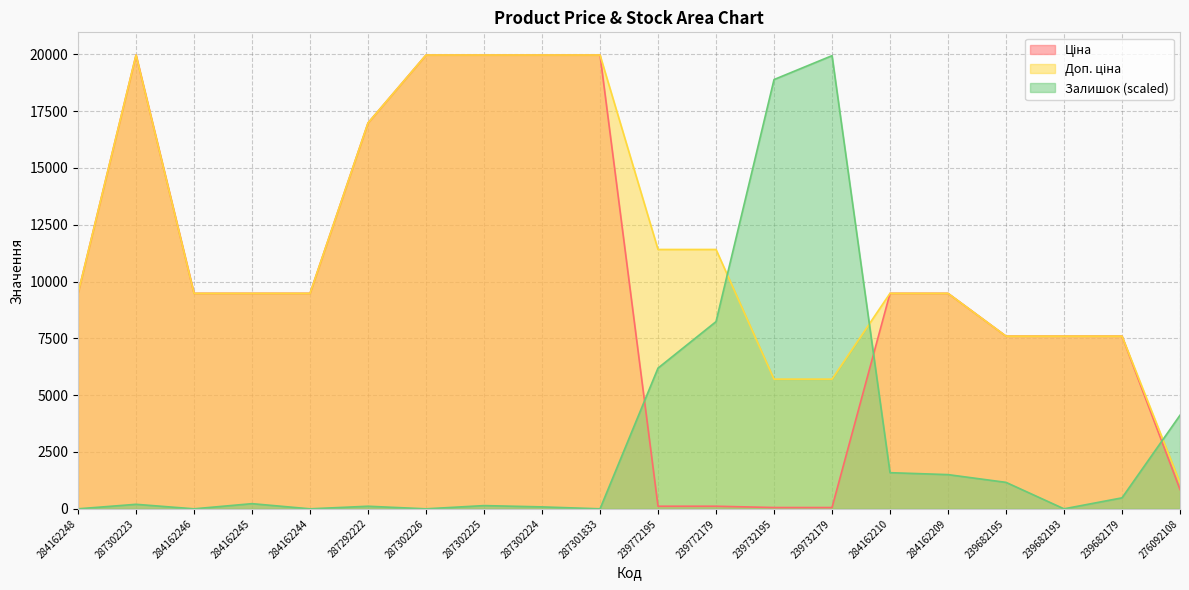

Which series has the widest spread of values?

Залишок